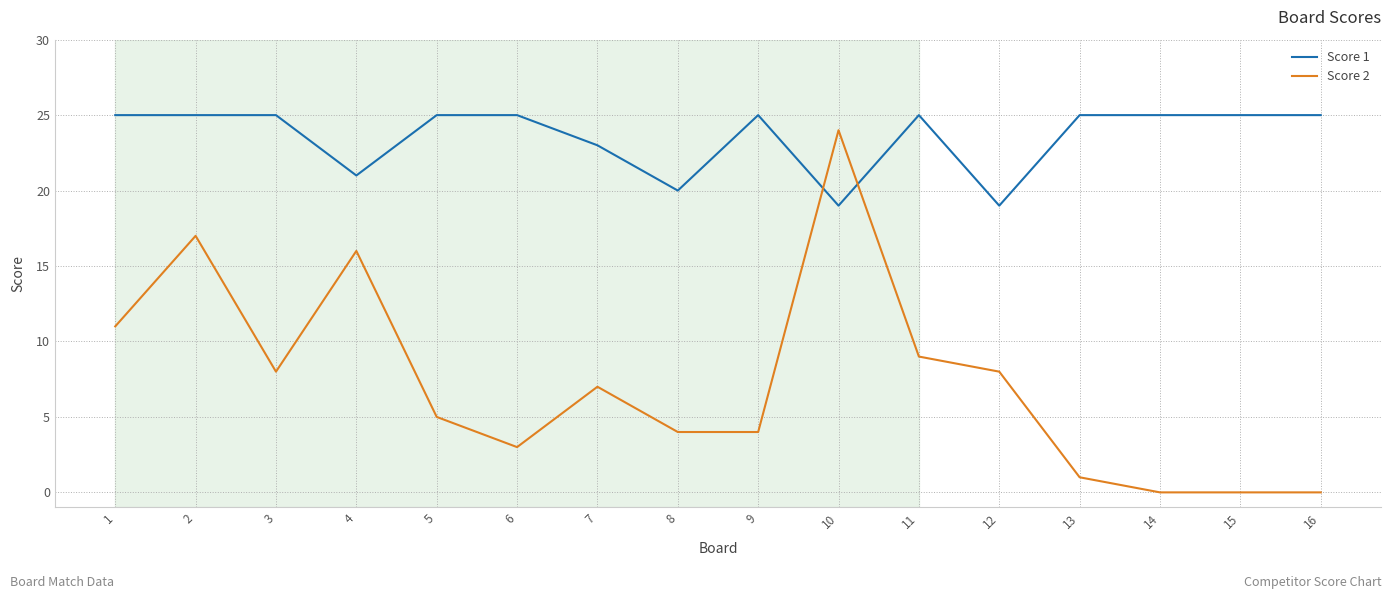

Reading right to left, extract all data points from this chart.

Score 1: 16=25	15=25	14=25	13=25	12=19	11=25	10=19	9=25	8=20	7=23	6=25	5=25	4=21	3=25	2=25	1=25
Score 2: 16=0	15=0	14=0	13=1	12=8	11=9	10=24	9=4	8=4	7=7	6=3	5=5	4=16	3=8	2=17	1=11